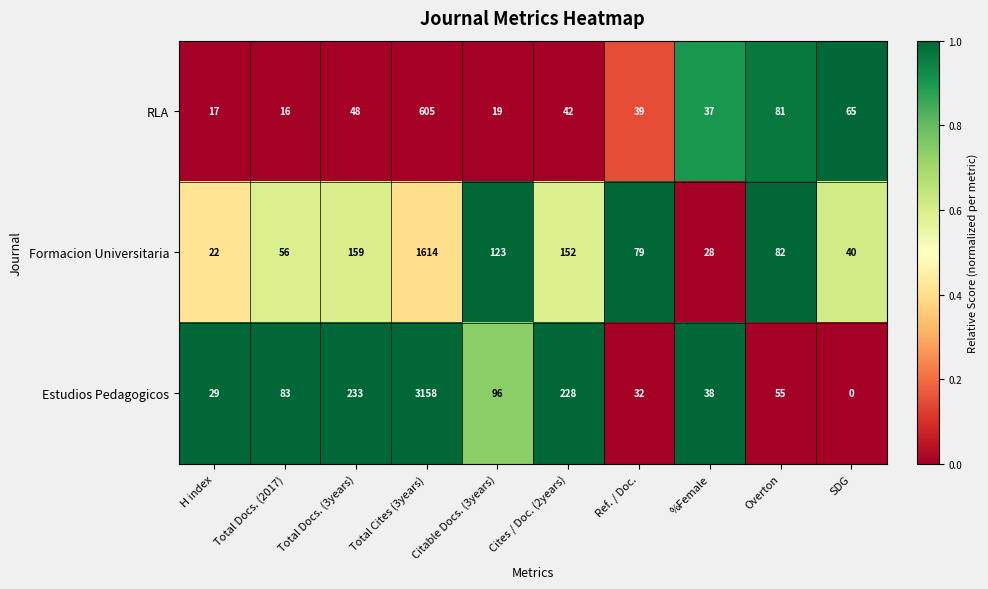

What is the sum of the Estudios Pedagogicos values at Citable Docs. (3years) and %Female?

134